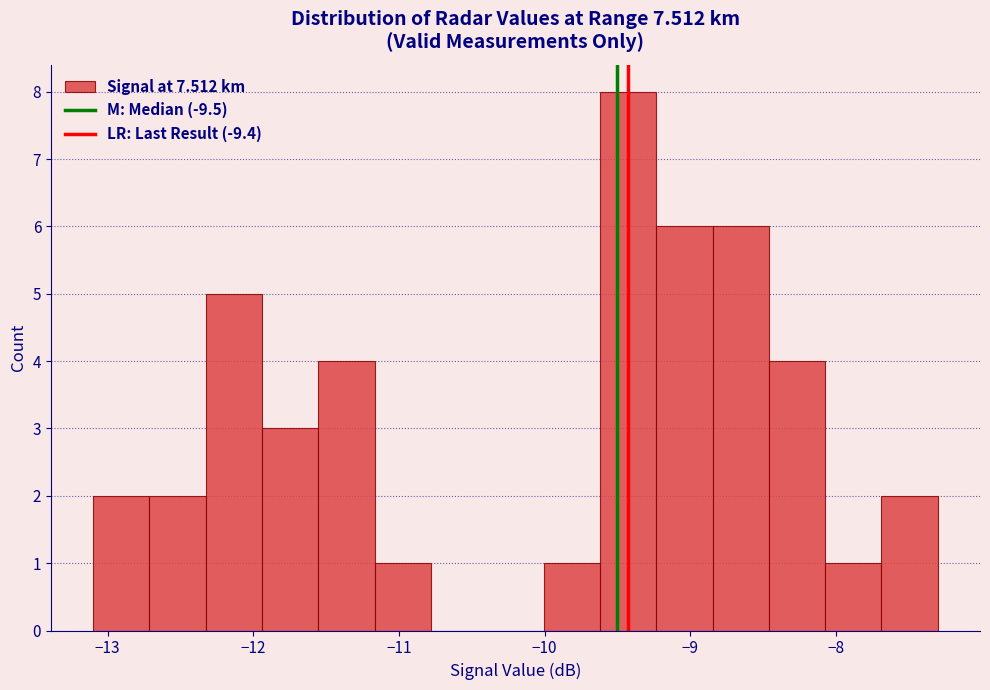

Around what value on the x-axis is the tallest bar? Give the approximate position of its centre, as read against the axis.

-9.4